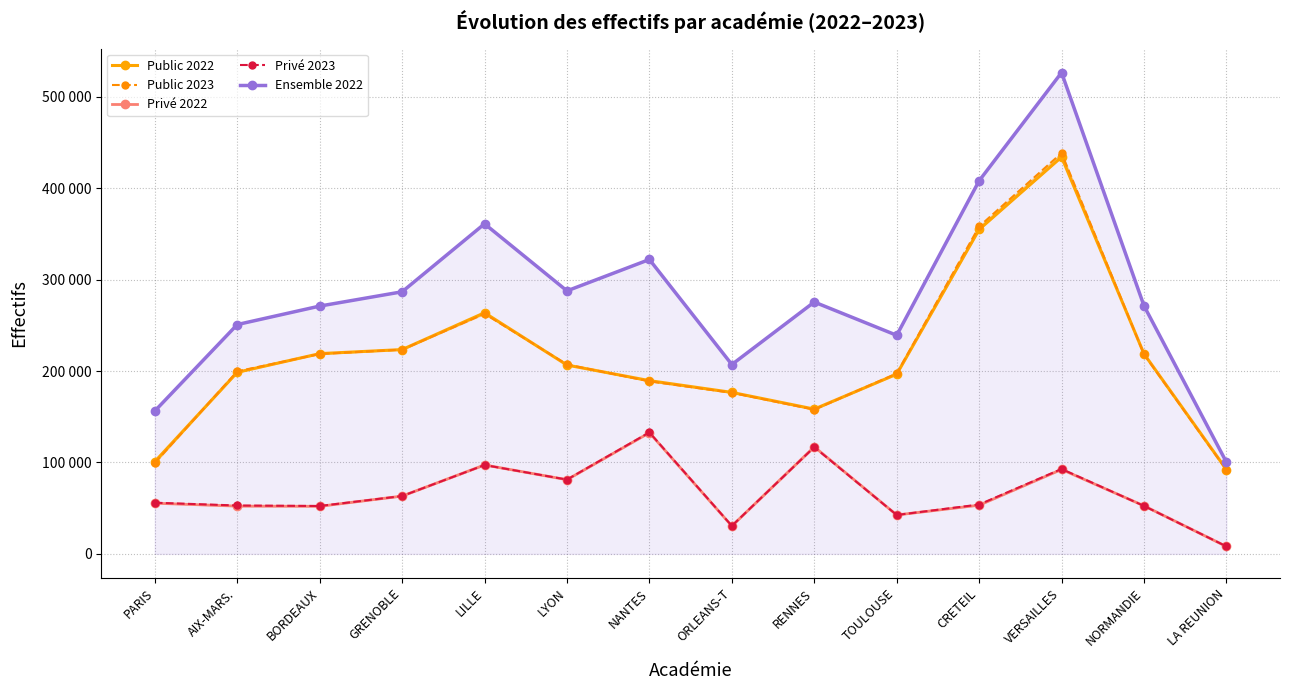

What is the label of the 11th point from the right?

GRENOBLE